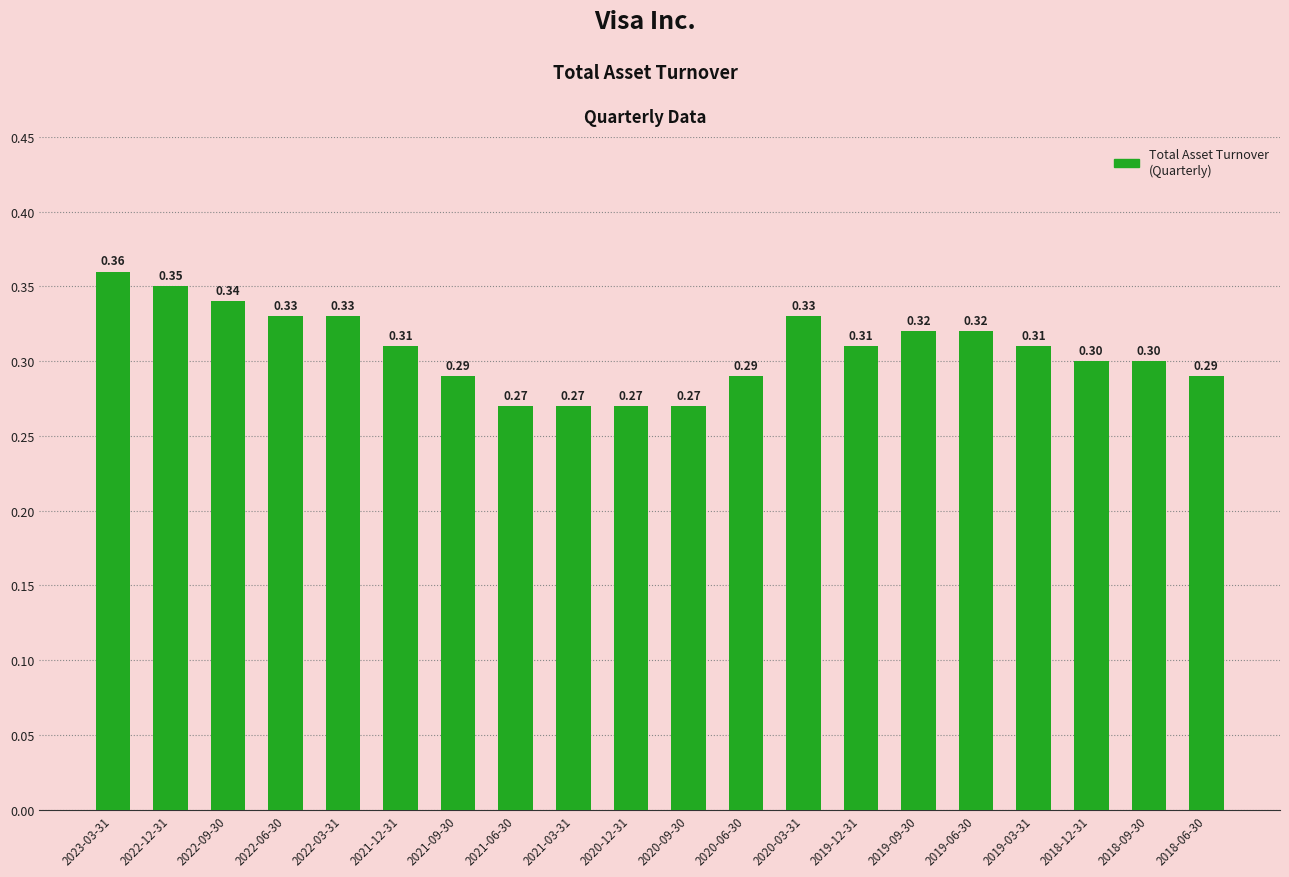

Count the values in the range 0 to 1.

20